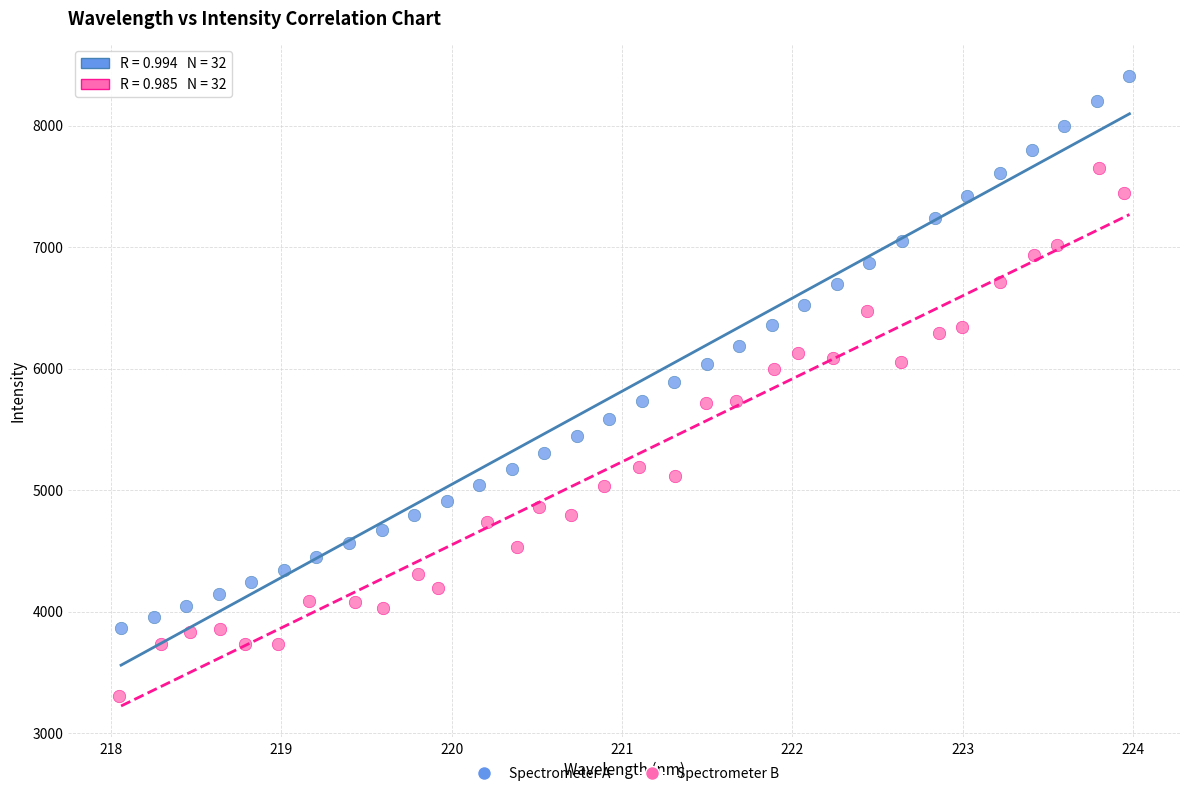

What are all the series names shown in the legend?

Spectrometer A, Spectrometer B